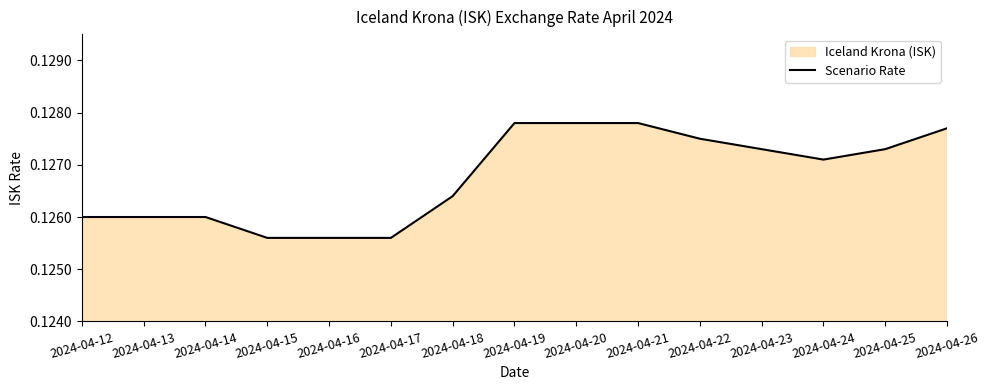

List the labels in order of value, smallest first.

2024-04-15, 2024-04-16, 2024-04-17, 2024-04-12, 2024-04-13, 2024-04-14, 2024-04-18, 2024-04-24, 2024-04-23, 2024-04-25, 2024-04-22, 2024-04-26, 2024-04-19, 2024-04-20, 2024-04-21